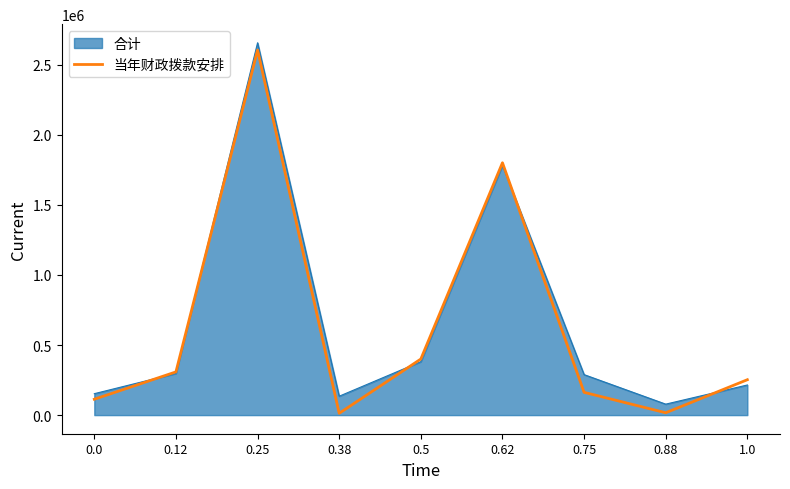

At which category is the sum across all series the highest?

0.25